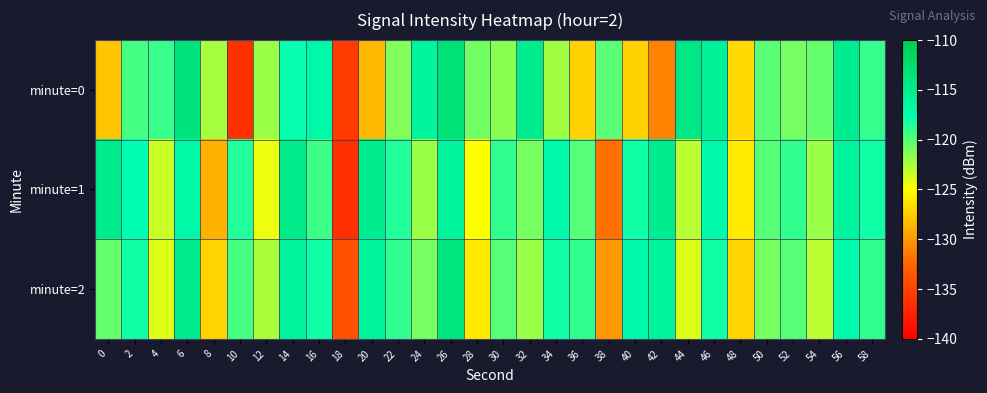

Reading right to left, transcribe all the data shown in this chart.

minute=0: 58=-119.1	56=-115.0	54=-120.4	52=-120.9	50=-120.2	48=-126.8	46=-115.6	44=-114.2	42=-131.0	40=-127.3	38=-120.2	36=-127.2	34=-122.2	32=-115.0	30=-121.5	28=-120.9	26=-113.2	24=-116.1	22=-121.3	20=-128.4	18=-135.6	16=-116.7	14=-117.7	12=-122.0	10=-136.4	8=-122.4	6=-113.6	4=-119.2	2=-119.5	0=-127.9
minute=1: 58=-118.0	56=-116.0	54=-122.0	52=-119.0	50=-120.0	48=-126.0	46=-117.0	44=-123.0	42=-115.0	40=-118.0	38=-132.0	36=-120.0	34=-117.0	32=-121.0	30=-119.0	28=-125.0	26=-116.0	24=-122.0	22=-118.5	20=-115.0	18=-136.4	16=-119.3	14=-114.6	12=-124.5	10=-118.5	8=-128.8	6=-116.6	4=-123.4	2=-117.4	0=-114.7
minute=2: 58=-119.0	56=-117.0	54=-123.0	52=-120.0	50=-121.0	48=-127.0	46=-118.0	44=-124.0	42=-116.0	40=-117.0	38=-130.0	36=-119.0	34=-118.0	32=-122.0	30=-120.0	28=-126.0	26=-114.0	24=-121.0	22=-119.0	20=-116.0	18=-134.0	16=-118.0	14=-116.0	12=-122.5	10=-119.5	8=-127.0	6=-115.0	4=-124.0	2=-118.0	0=-120.5